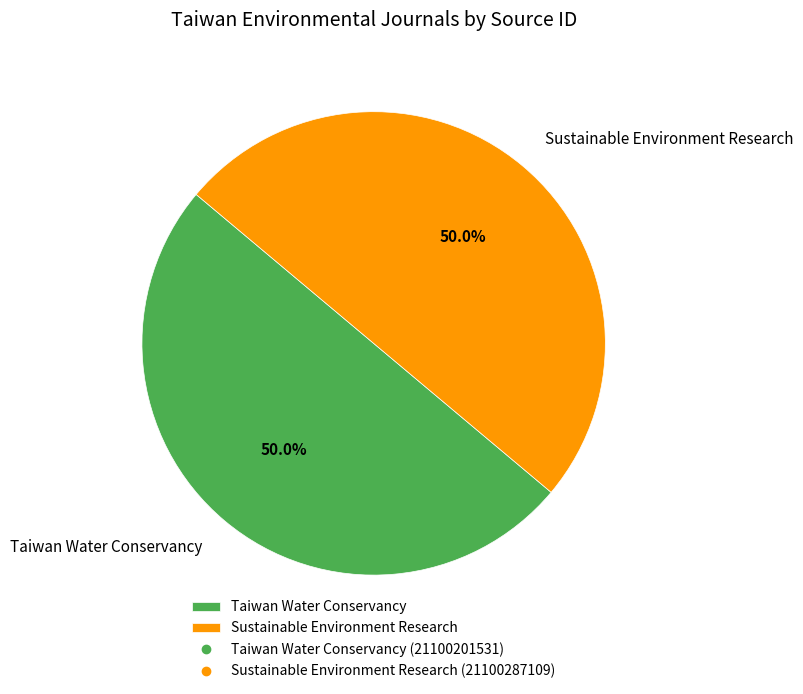

Combined, do Taiwan Water Conservancy and Sustainable Environment Research account for over 50%?

Yes